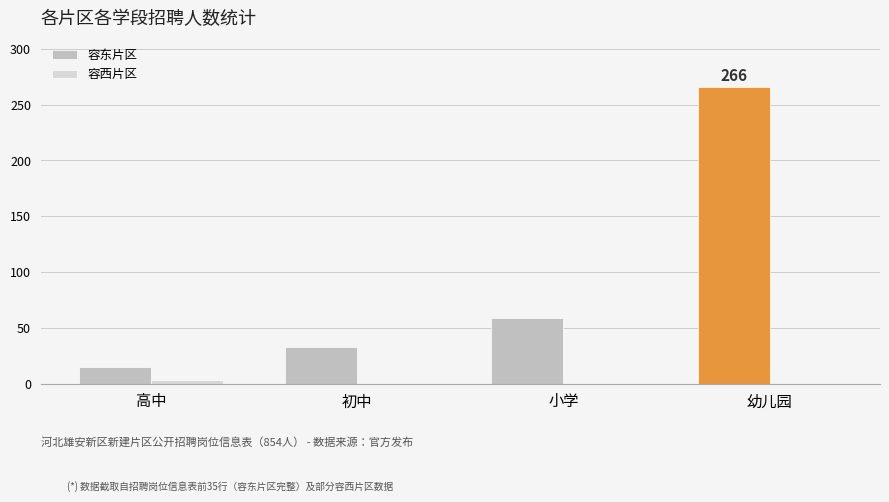

What is the total value across all series at 初中?

33